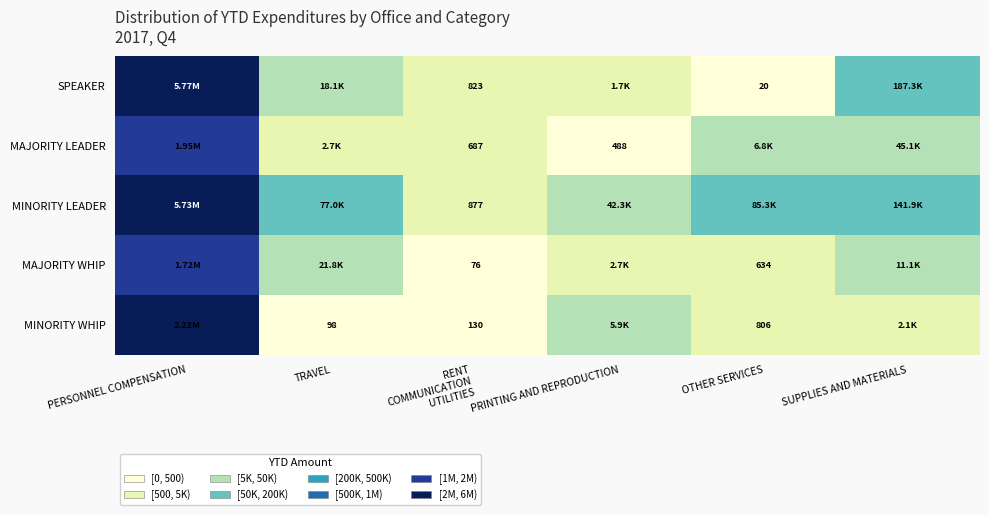

At which label does MINORITY WHIP reach its peak?

PERSONNEL COMPENSATION